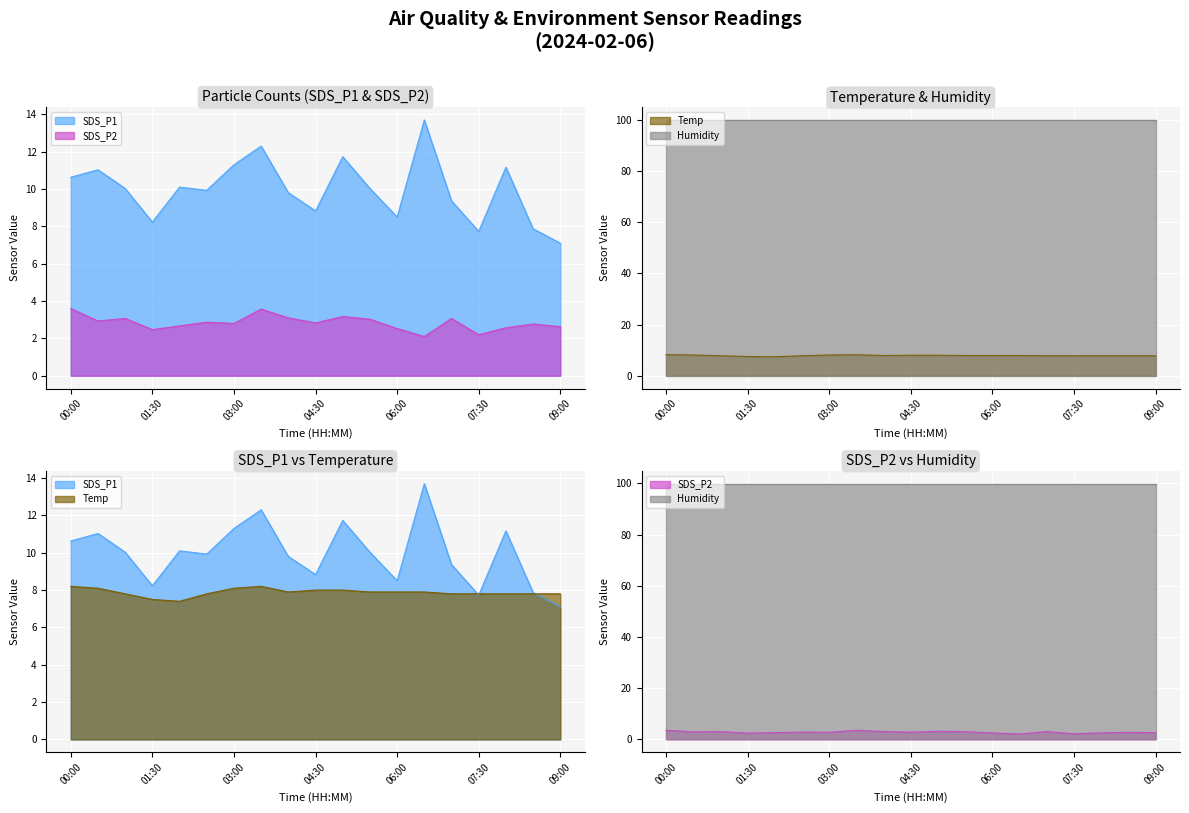

Rank the series at 08:00 from lowest to highest value.

SDS_P2, Temp, SDS_P1